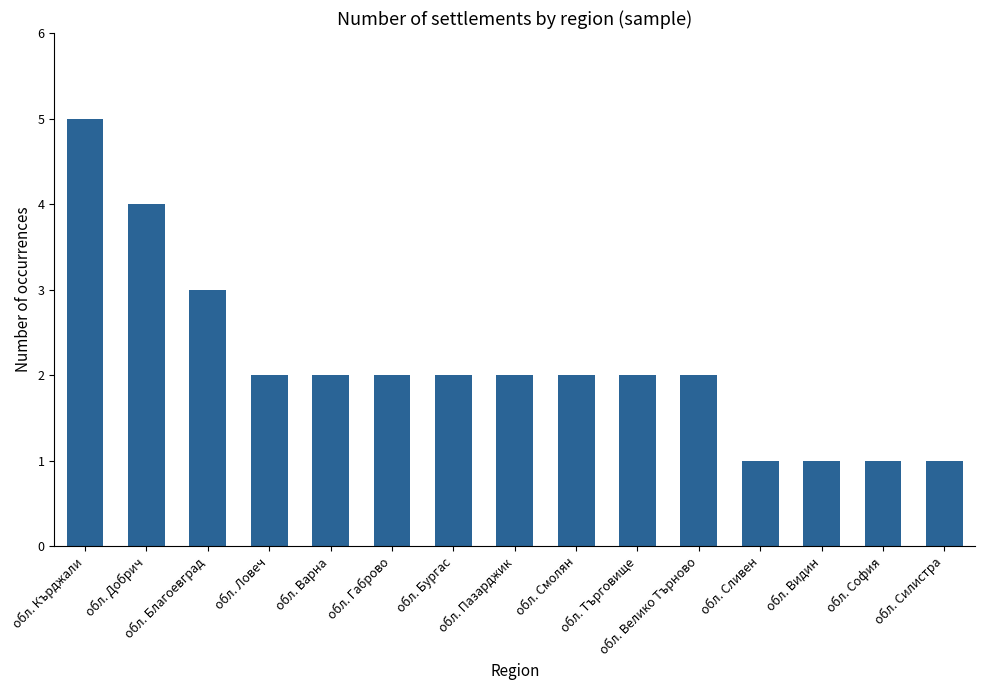

What is the ratio of the value at обл. Смолян to the value at обл. Търговище?

1.0